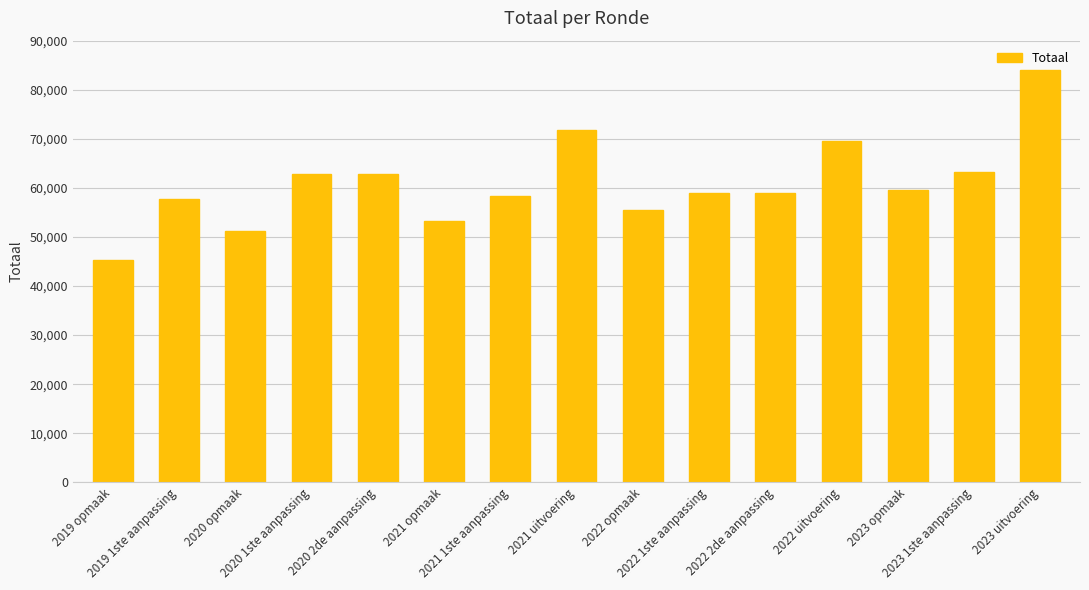

True or false: the data shows 87506 at 2023 1ste aanpassing.

False